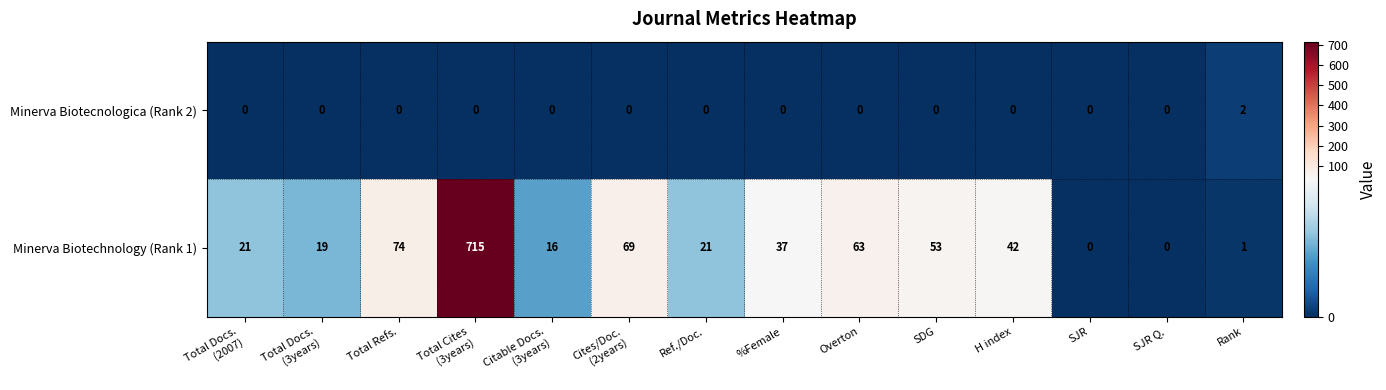

The Minerva Biotechnology (Rank 1) series shows 1 at Rank. True or false?

True